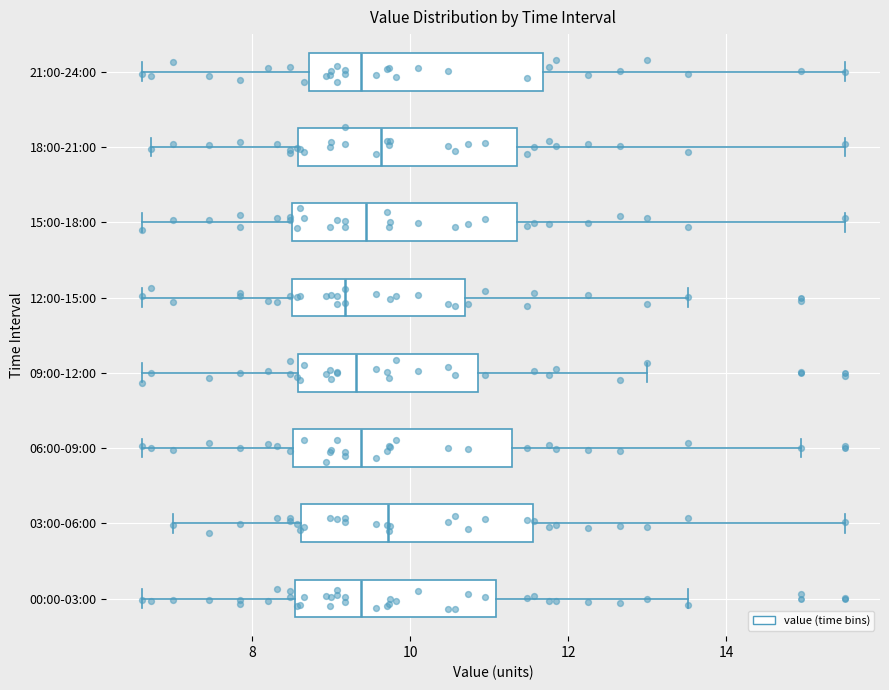

Reading bottom to top, transcribe this box plot: for each box, give where its median line is, the range the box spans, and where its two whiskers end, as read against the x-axis. The values are not printed on the chart, so give them approximately, as read against the axis.

00:00-03:00: median 9.4, box 8.6 to 11.0, whiskers 6.6 to 13.6
03:00-06:00: median 9.8, box 8.6 to 11.6, whiskers 7.0 to 15.6
06:00-09:00: median 9.4, box 8.6 to 11.2, whiskers 6.6 to 15.0
09:00-12:00: median 9.4, box 8.6 to 10.8, whiskers 6.6 to 13.0
12:00-15:00: median 9.2, box 8.6 to 10.6, whiskers 6.6 to 13.6
15:00-18:00: median 9.4, box 8.6 to 11.4, whiskers 6.6 to 15.6
18:00-21:00: median 9.6, box 8.6 to 11.4, whiskers 6.8 to 15.6
21:00-24:00: median 9.4, box 8.8 to 11.6, whiskers 6.6 to 15.6